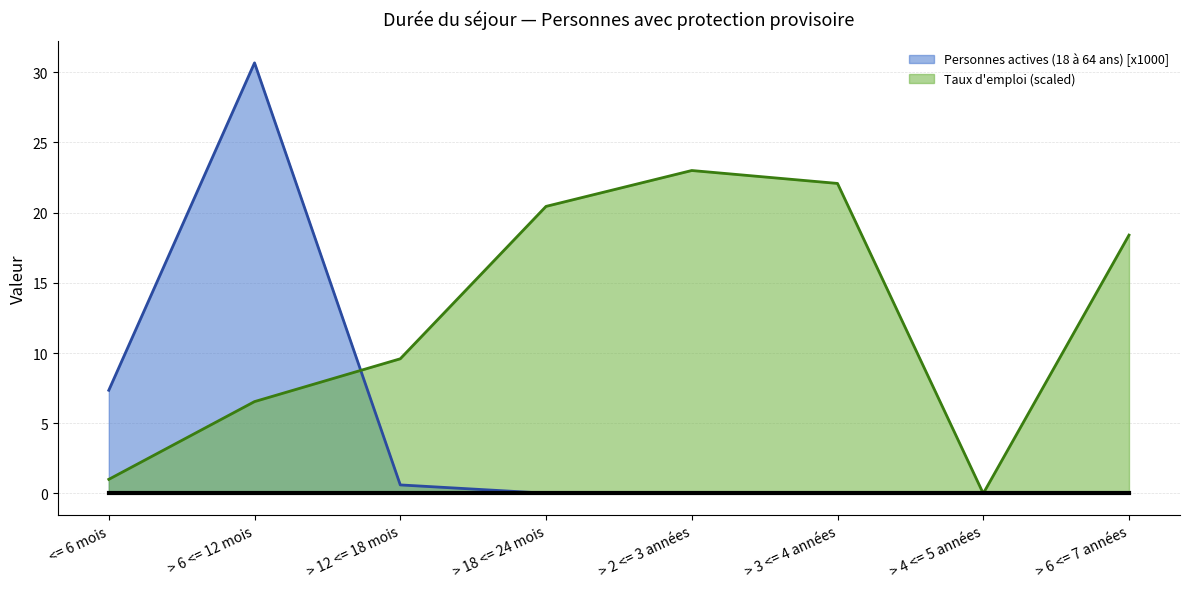

At which category does Taux d'emploi (scaled) reach its first local valley?

> 4 <= 5 années